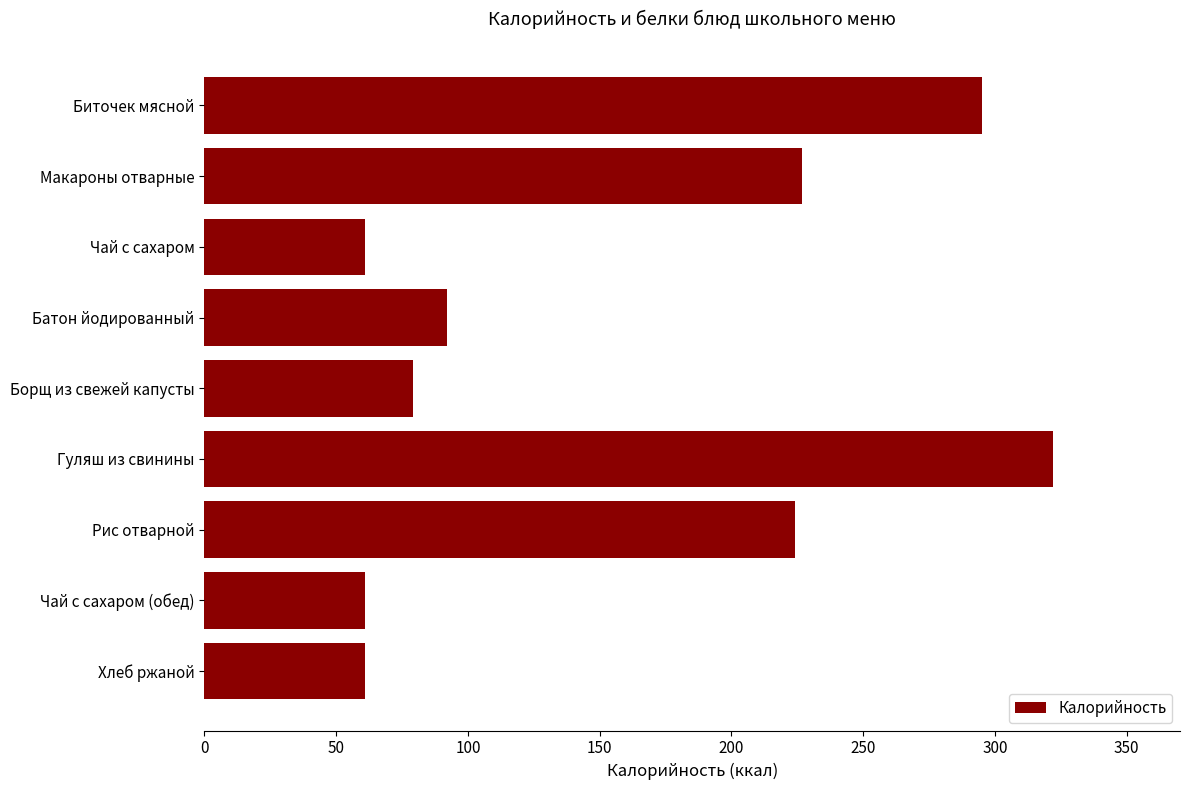

Reading top to bottom, list all the values displayed in this chart.

Биточек мясной=295	Макароны отварные=227	Чай с сахаром=61	Батон йодированный=92	Борщ из свежей капусты=79	Гуляш из свинины=322	Рис отварной=224	Чай с сахаром (обед)=61	Хлеб ржаной=61